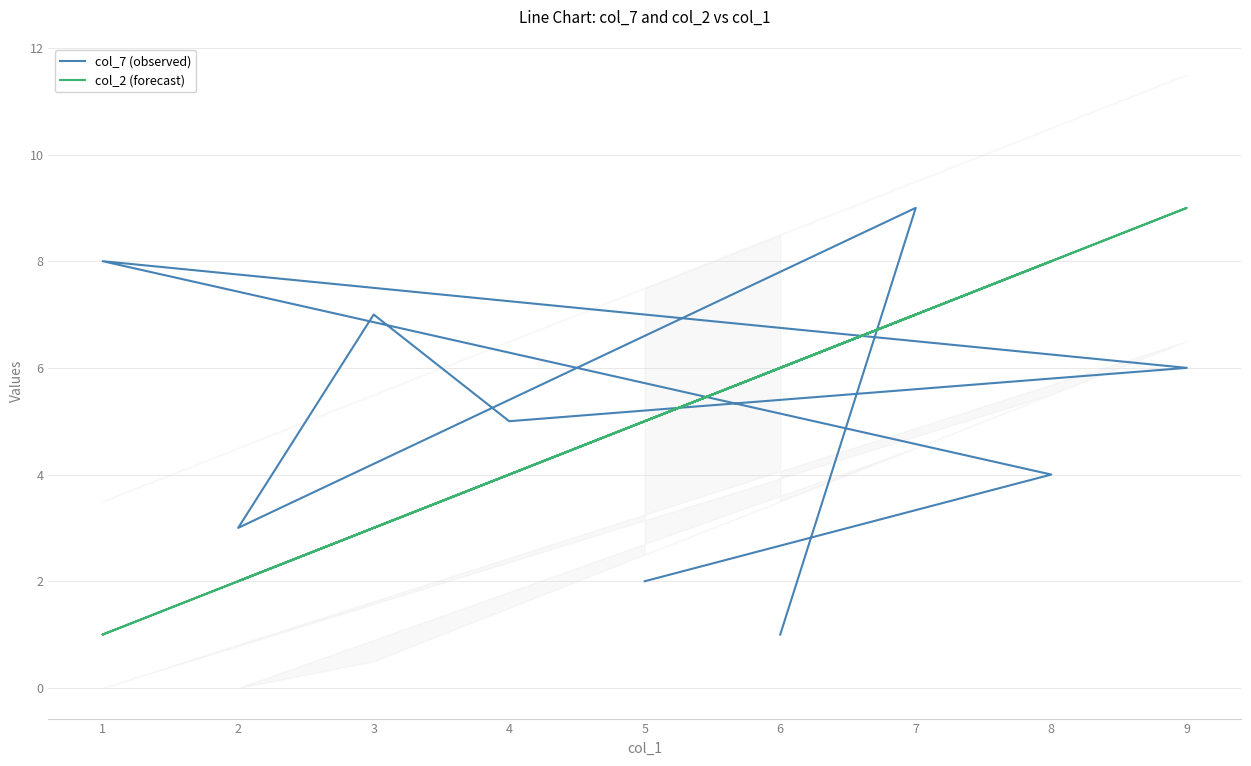

Reading left to right, what are all the values shown in this chart?

col_7 (observed): 6=1	7=9	2=3	3=7	4=5	9=6	1=8	8=4	5=2
col_2 (forecast): 6=6	7=7	2=2	3=3	4=4	9=9	1=1	8=8	5=5